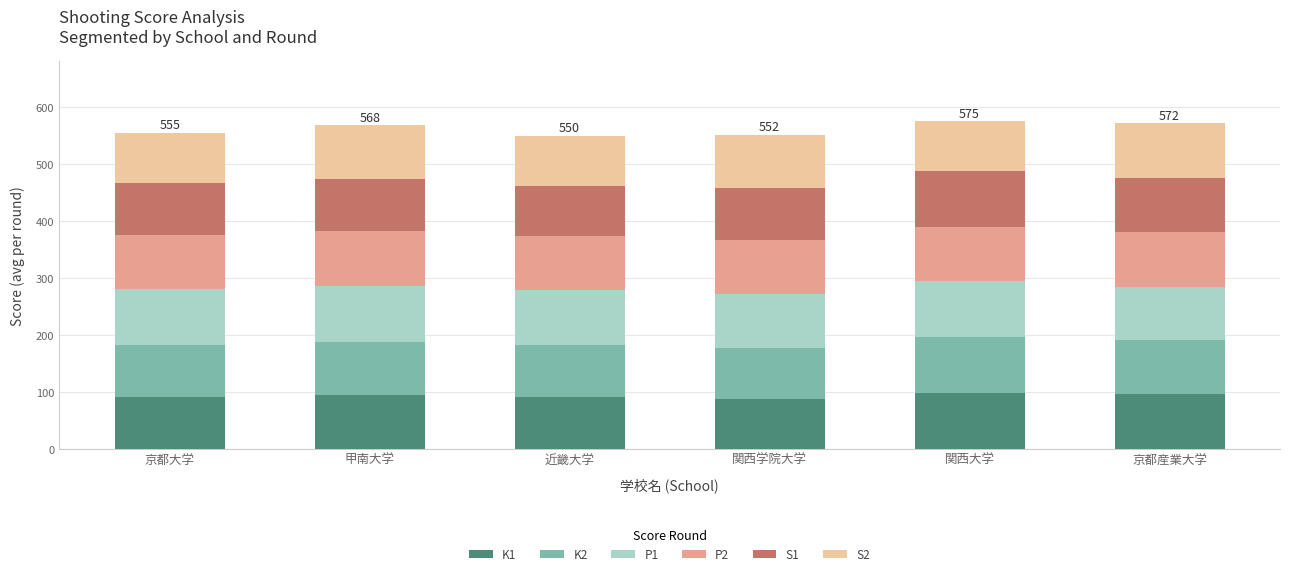

What is the minimum value for K1?

87.5